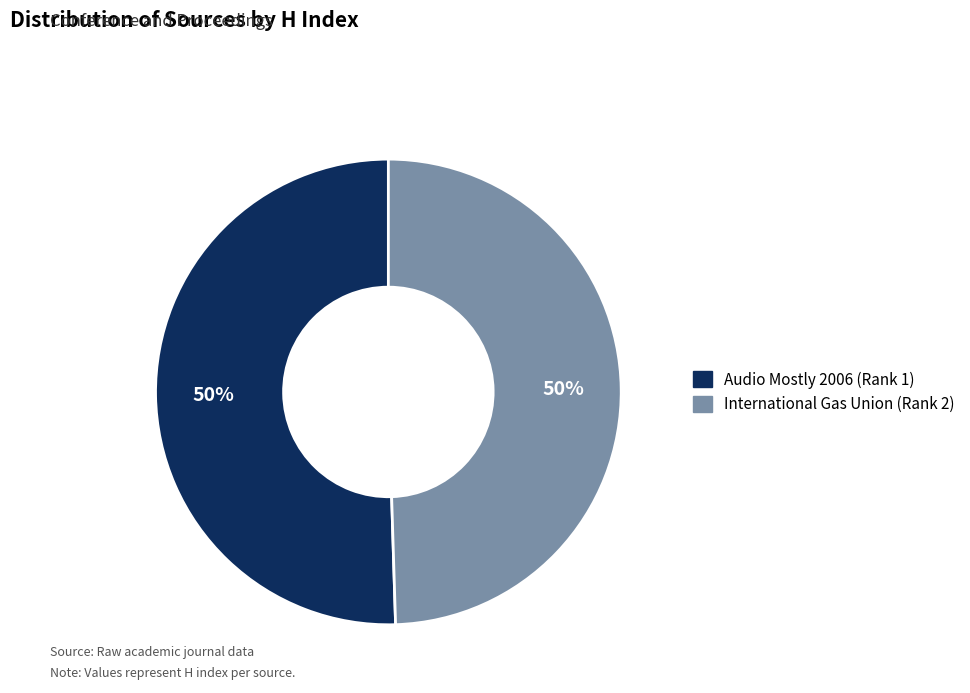

How many segments does this pie chart have?

2